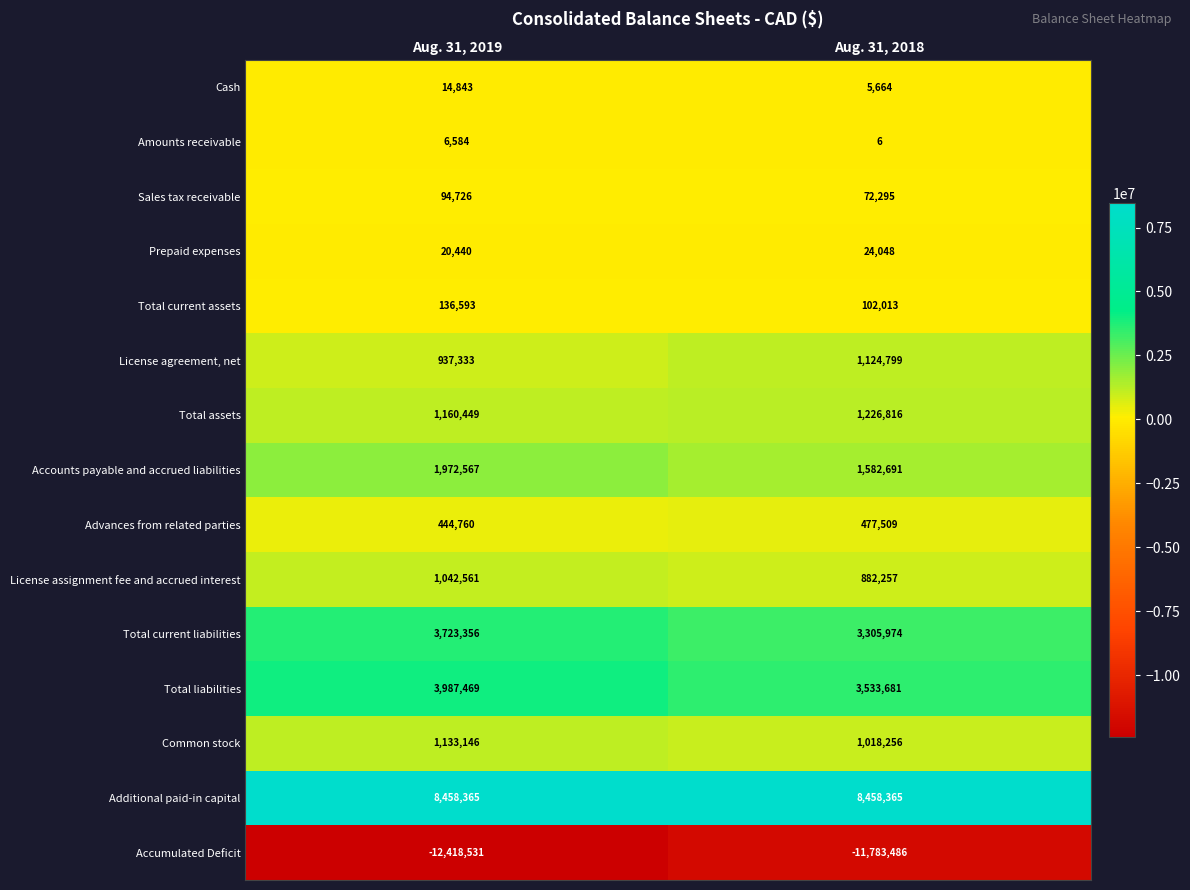

Where is Accumulated Deficit nearest to the value -12101008?

Aug. 31, 2018